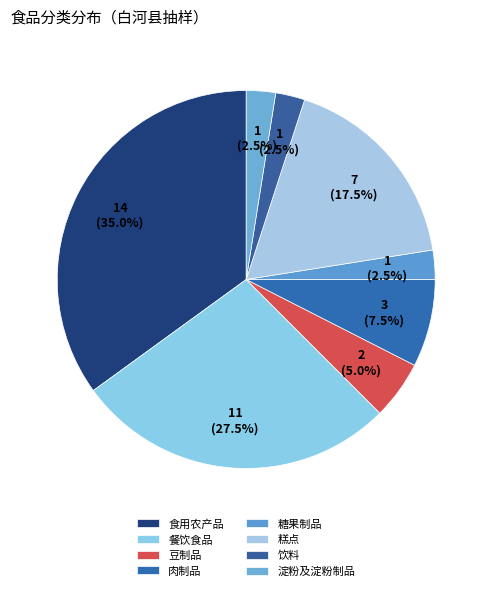

How many slices are in this pie chart?

8